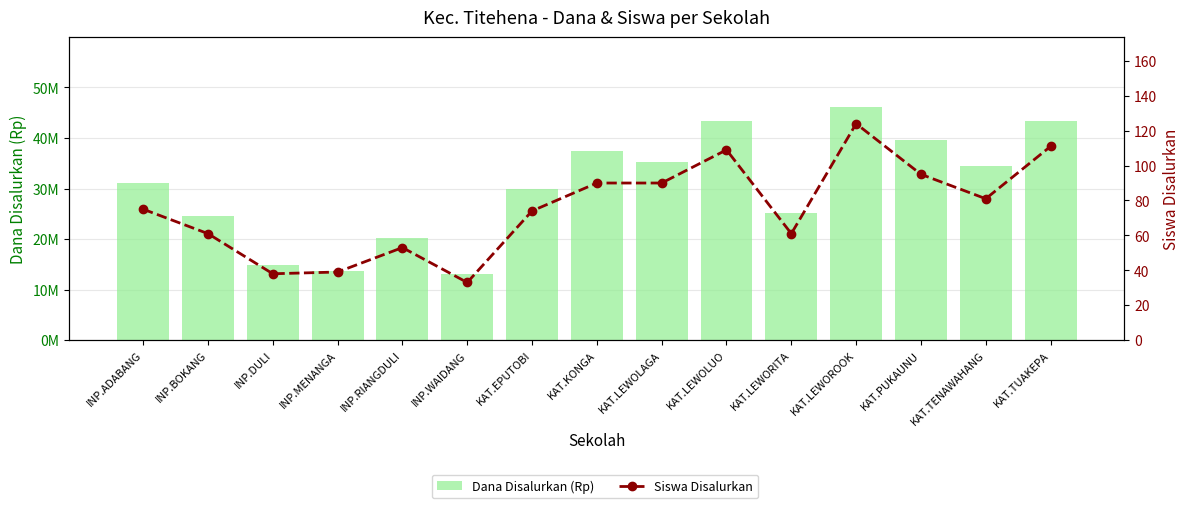

What is the label of the 14th bar from the left?

KAT.TENAWAHANG